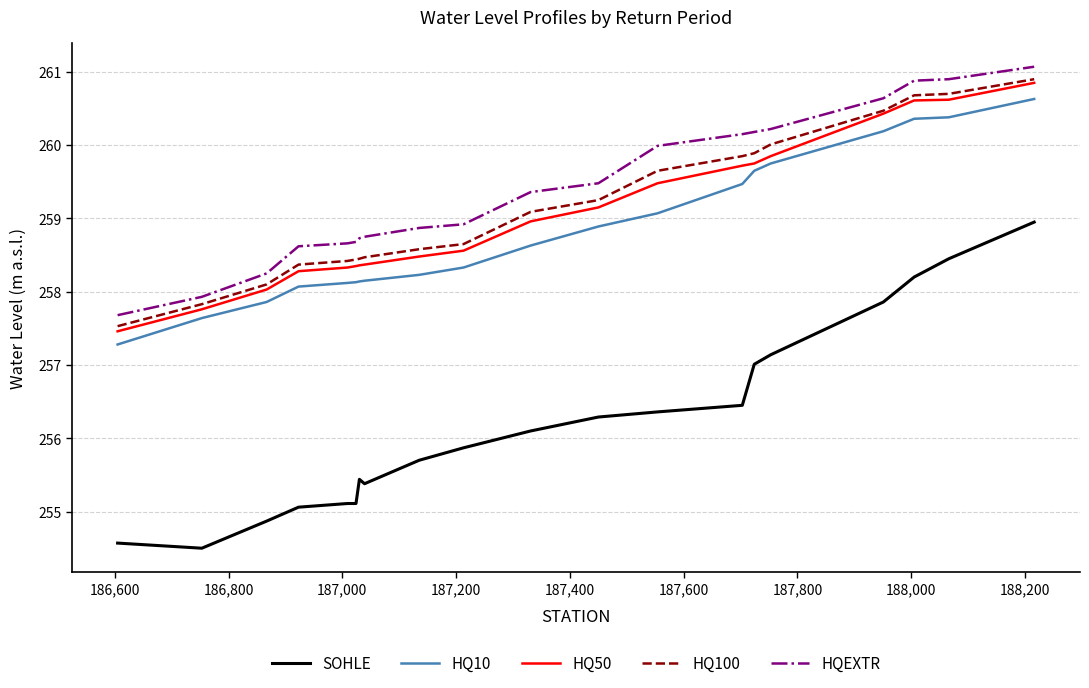

Count the number of categories in the chart.

20